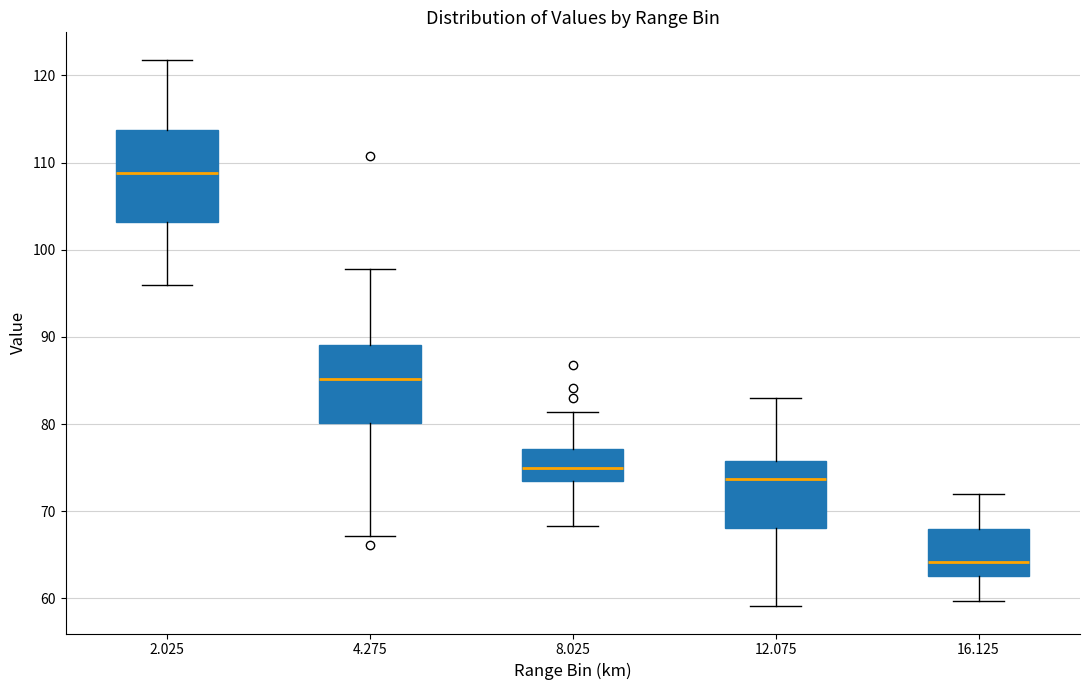

Comparing the boxes themselves (not the whiskers), which one is the tallest?

2.025